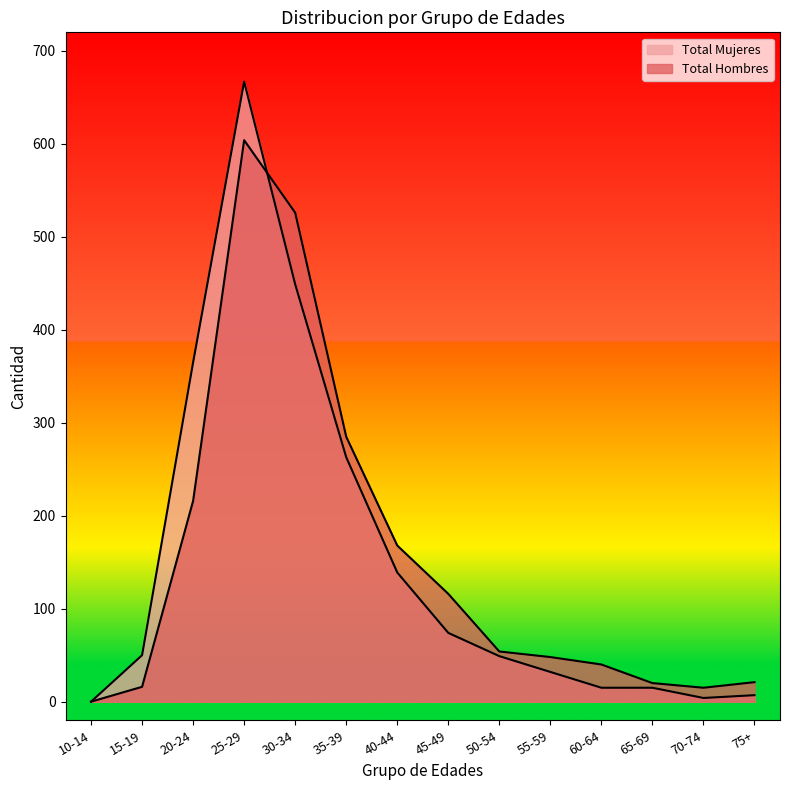

Where is the first local minimum for Total Mujeres?

70-74